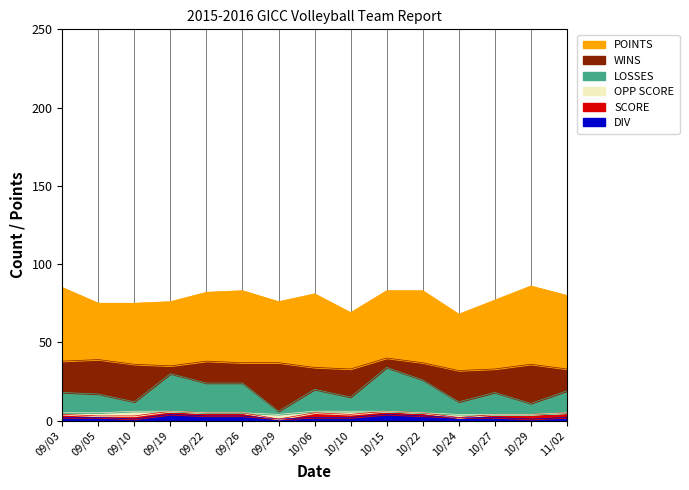

What position from the right is 10/10?

7